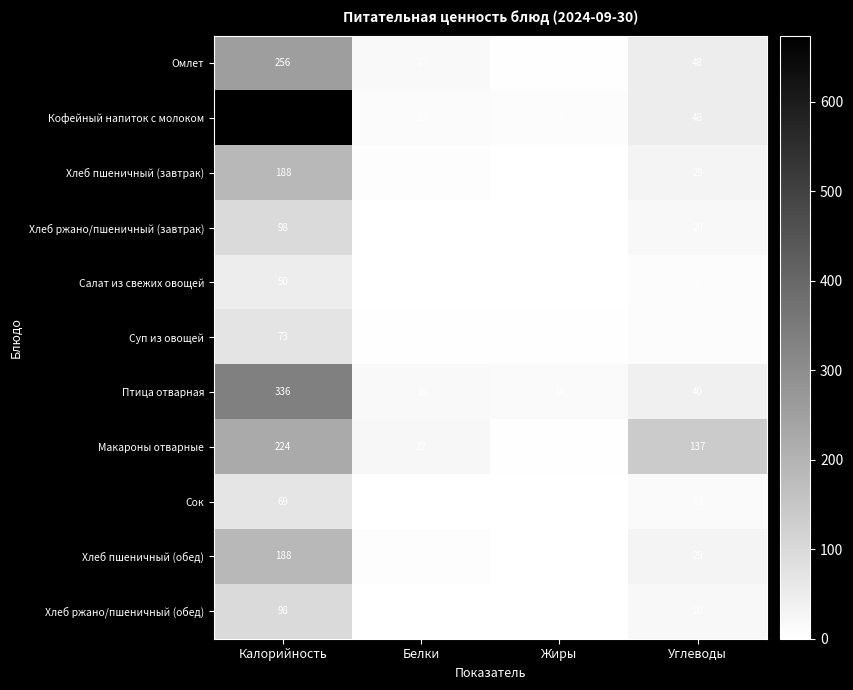

Where does the Хлеб пшеничный (завтрак) series first go above 29?

Калорийность